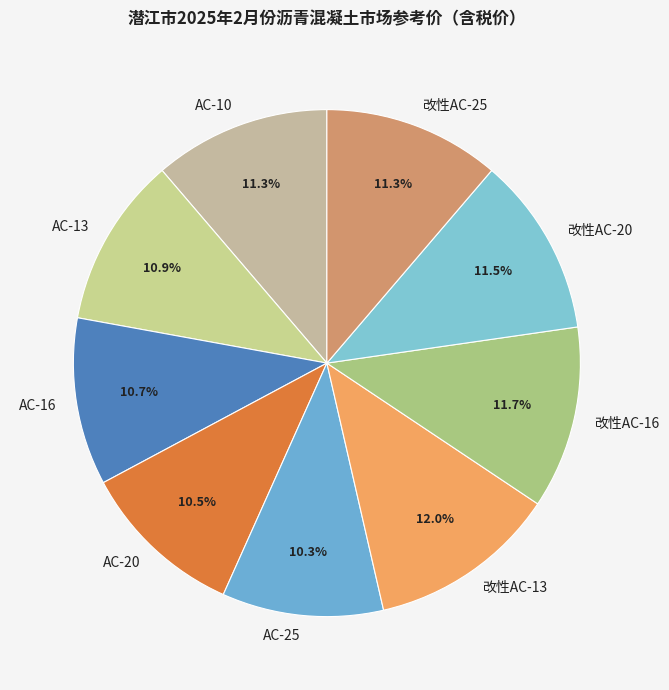

Combined, do AC-13 and AC-20 account for over 50%?

No